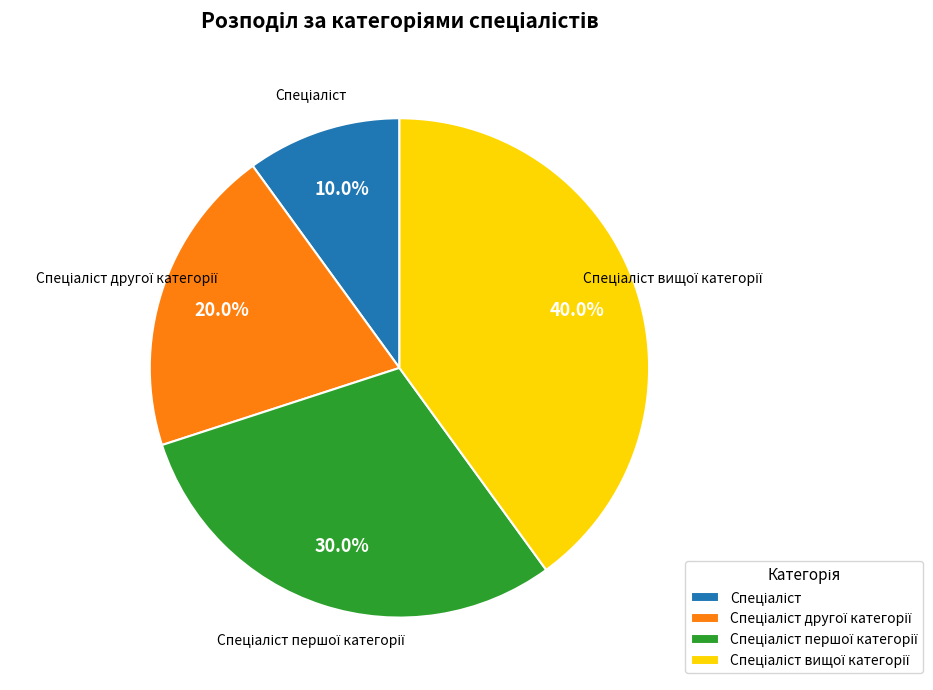

How many segments does this pie chart have?

4